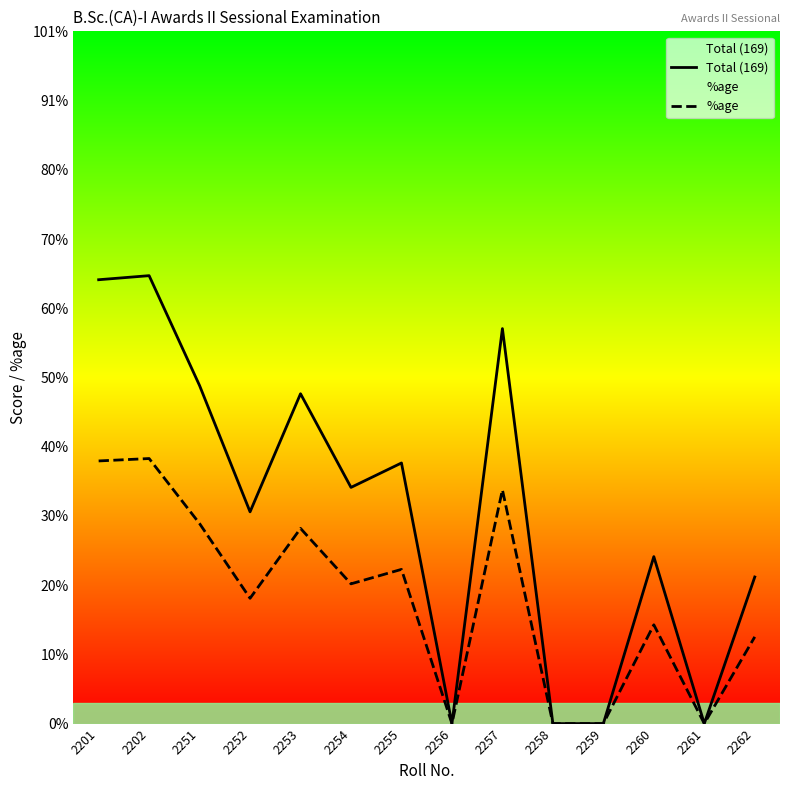

At 2255, list the series in order from largest to smallest.

Total (169), %age